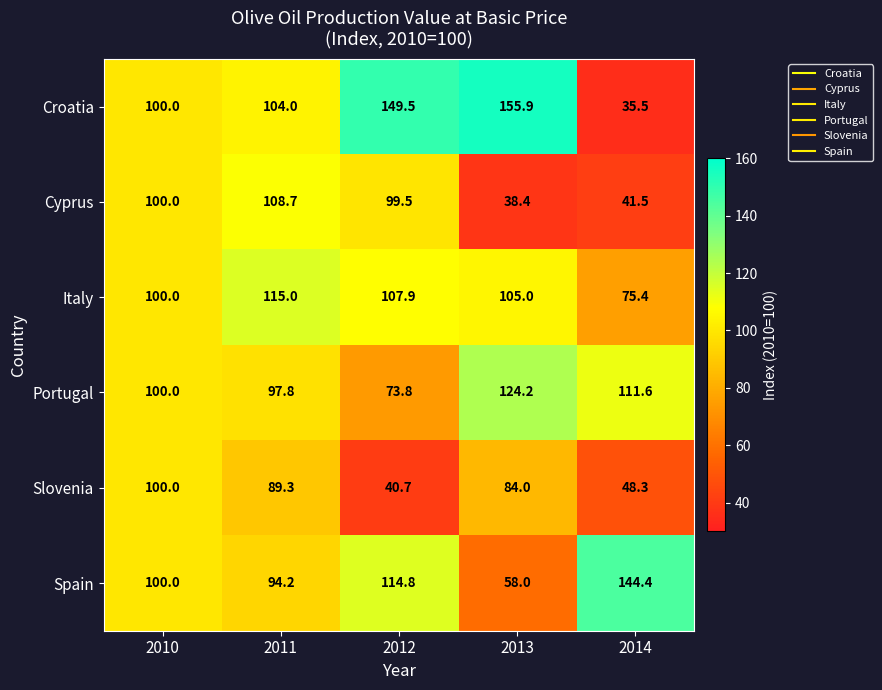

What is the average value of the Portugal series?

101.5